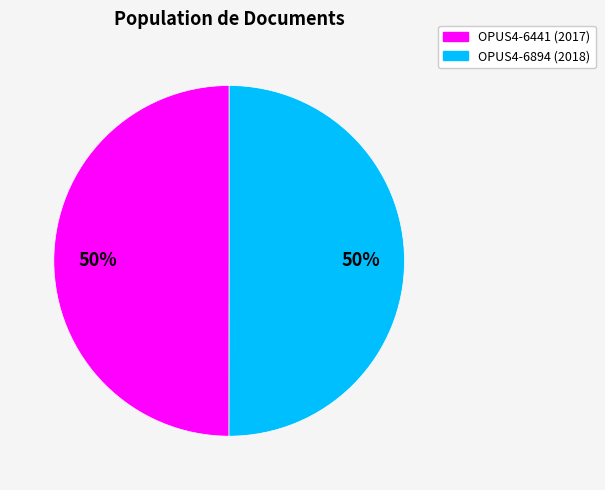

To the nearest percent, what is the combined percentage of OPUS4-6441 and OPUS4-6894?

100%